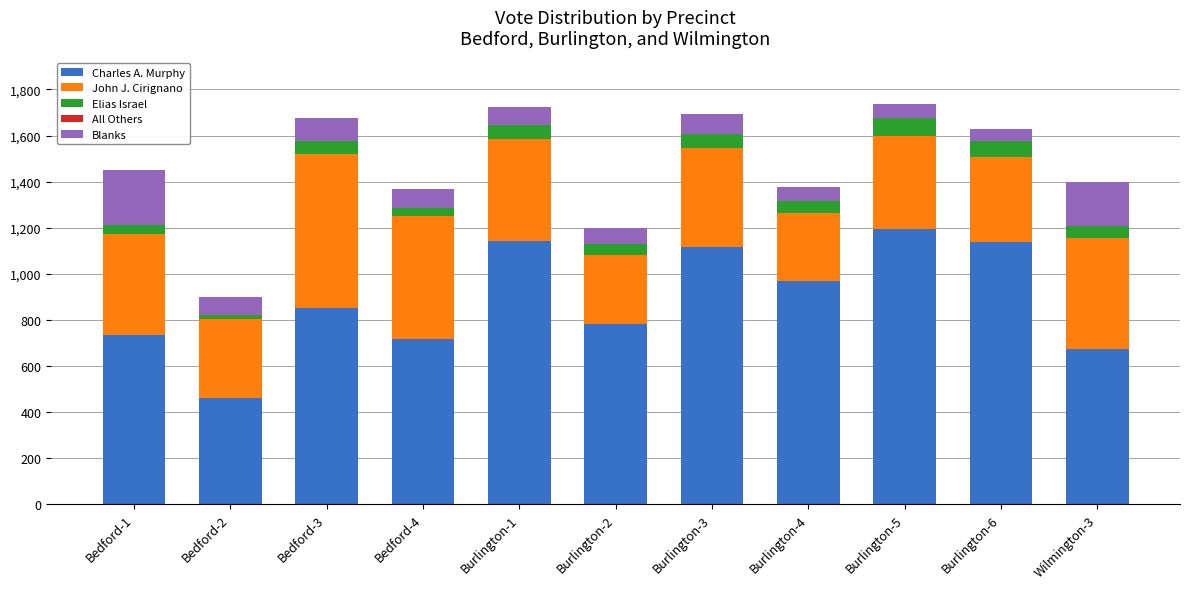

At which label does Charles A. Murphy reach its peak?

Burlington-5